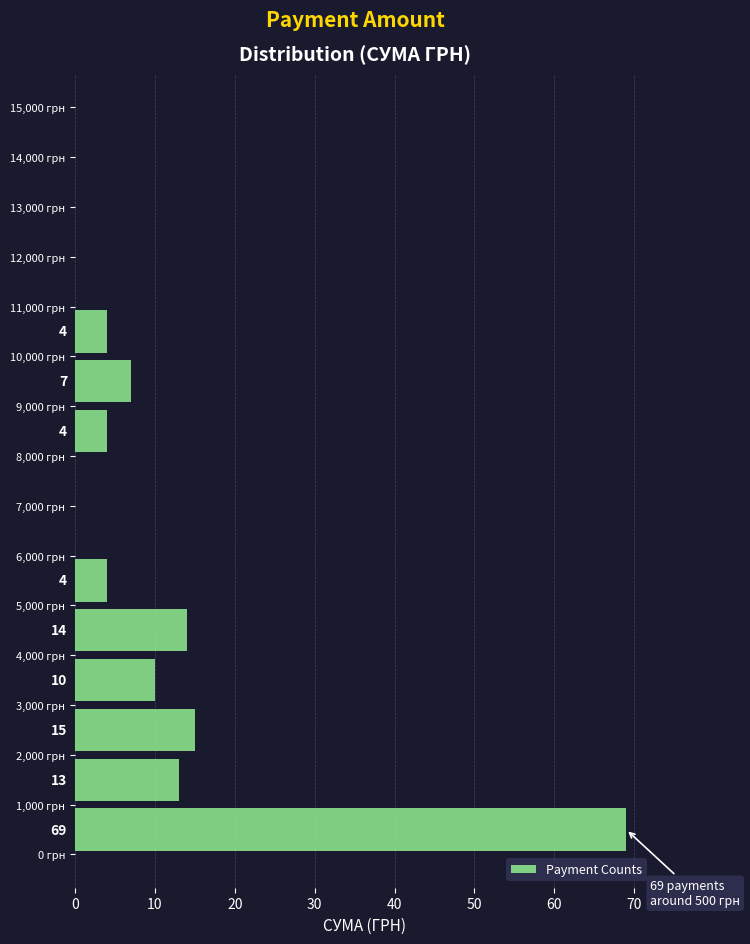

Over which range of the y-axis is the bar longest?

0 to 1000